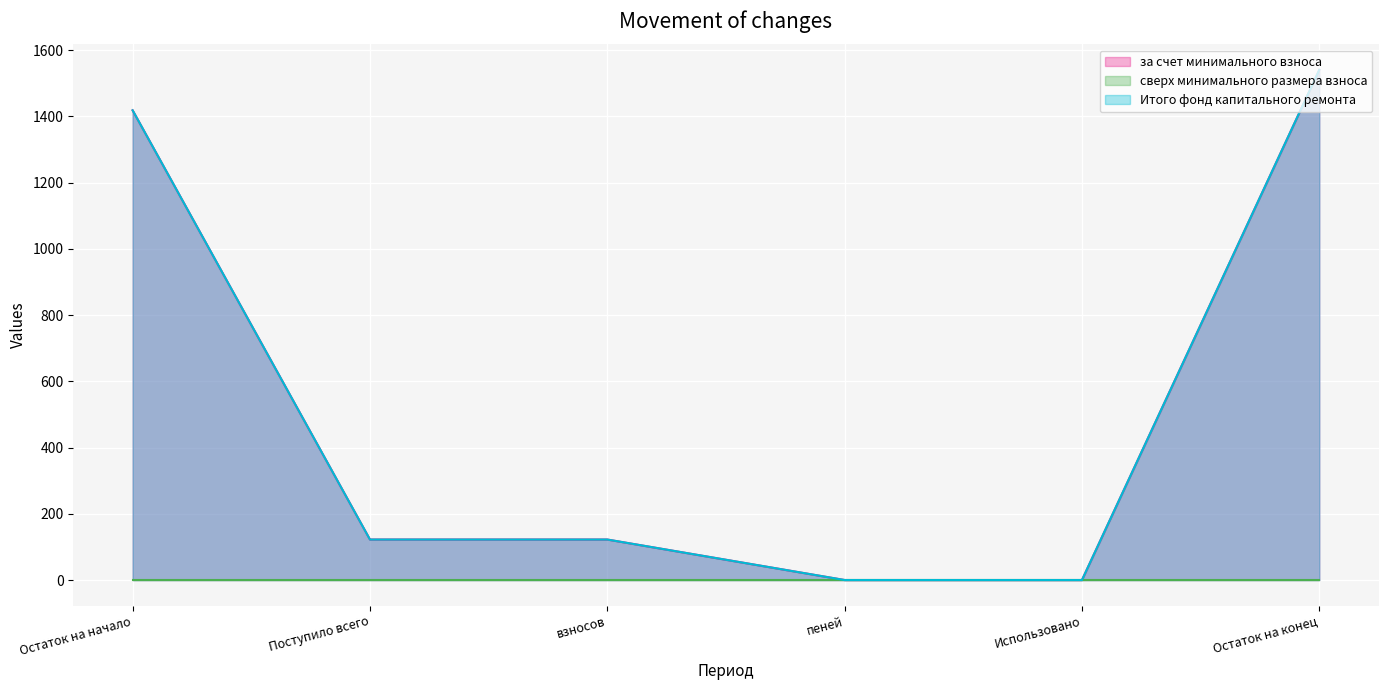

Where is Итого фонд капитального ремонта nearest to the value 770?

Поступило всего